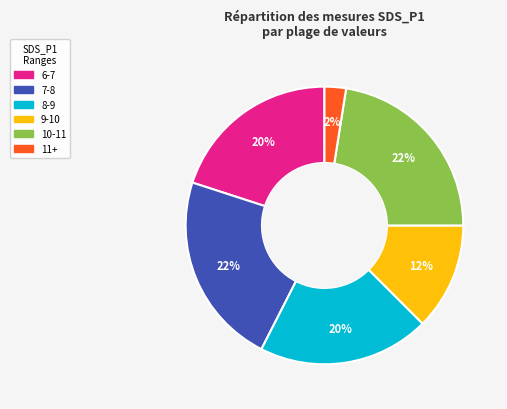

To the nearest percent, what is the difference between the largest and smallest slice percentages?

20%